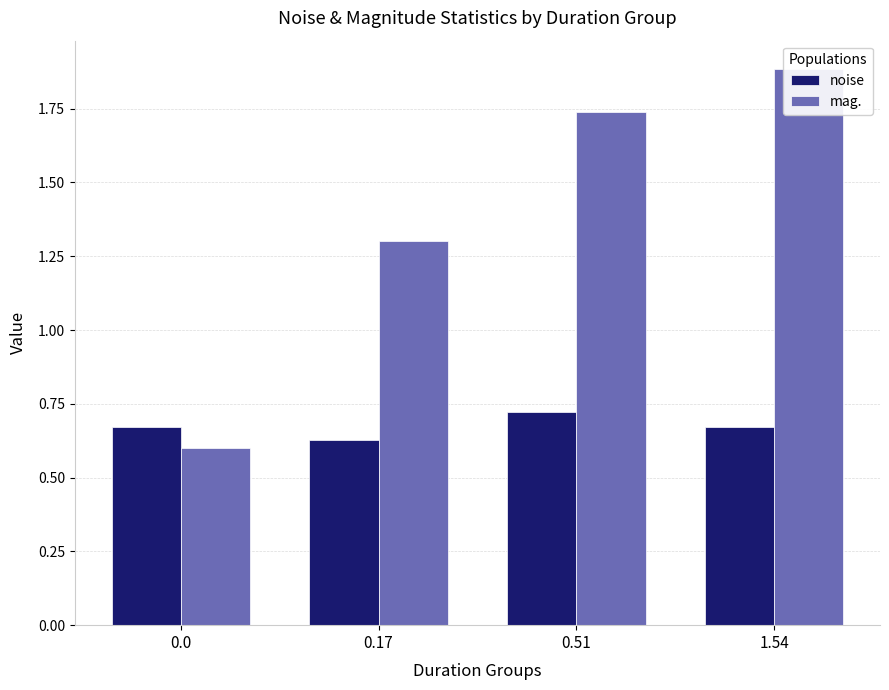

Is it true that mag. equals 0.8 at 0.17?

False